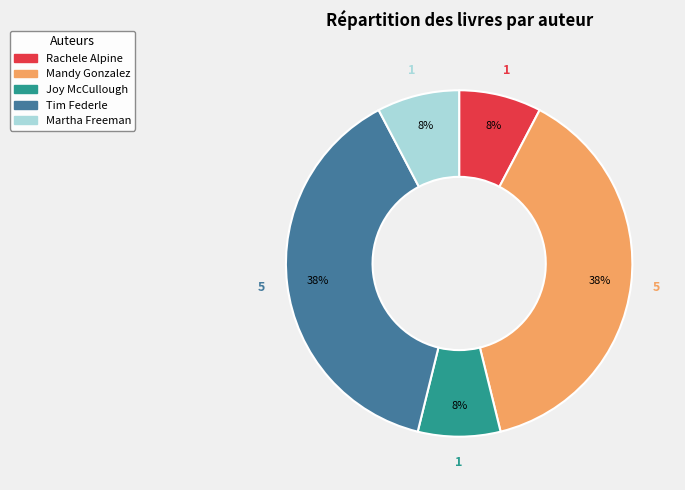

Does any single category account for the majority?

No